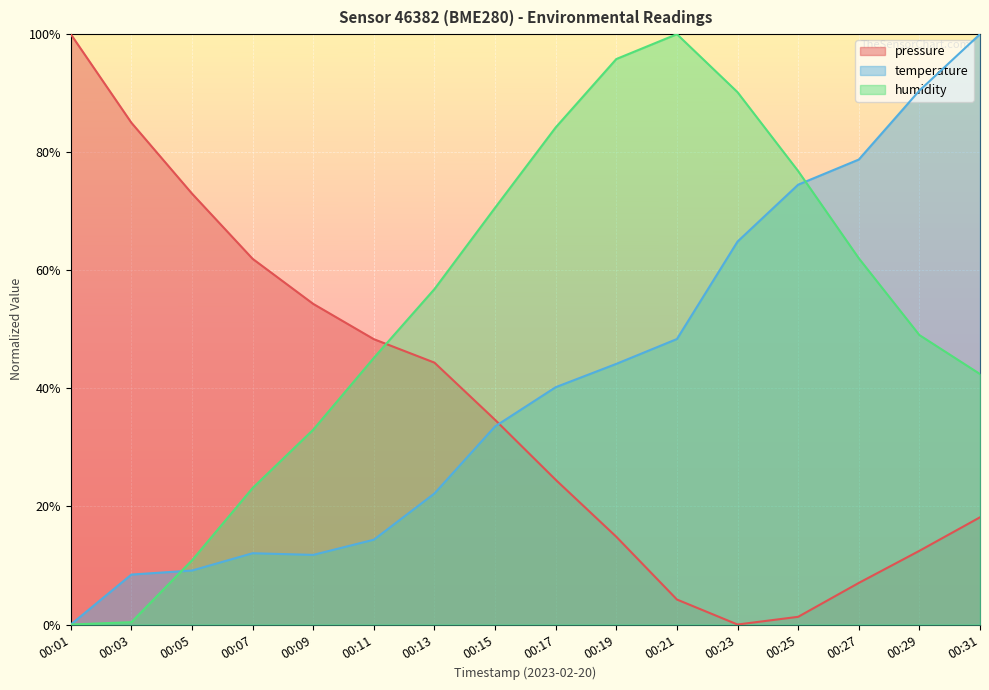

Between 00:05 and 00:13, which series saw the biggest shift?

humidity